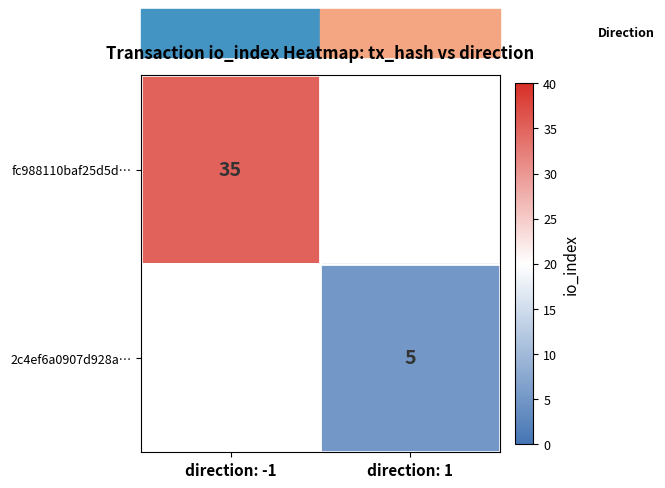

Is the value of 2c4ef6a0907d928a… at direction: 1 greater than the value of fc988110baf25d5d… at direction: -1?

No